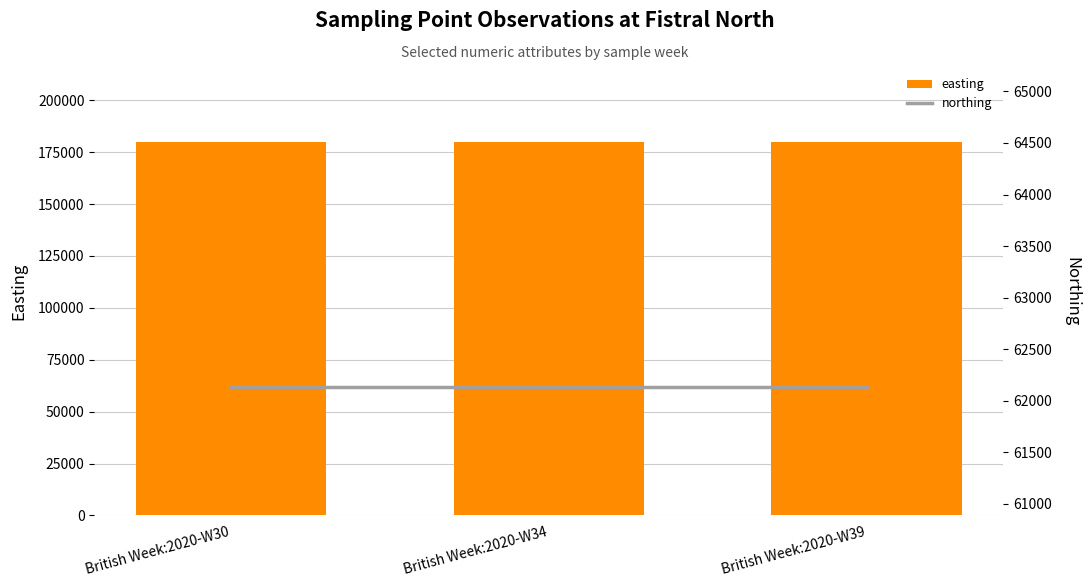

What is the greatest value displayed?

179980